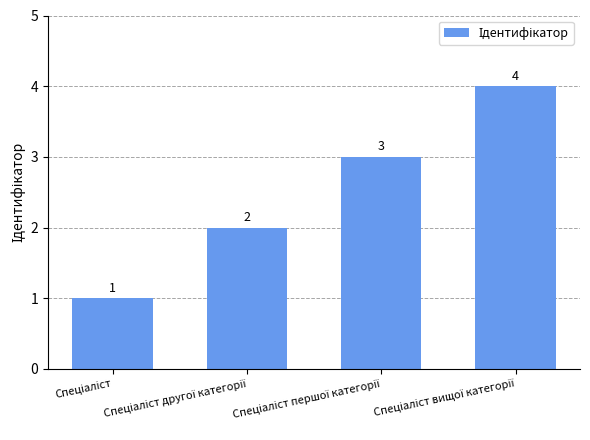

Does the chart contain stacked bars?

No